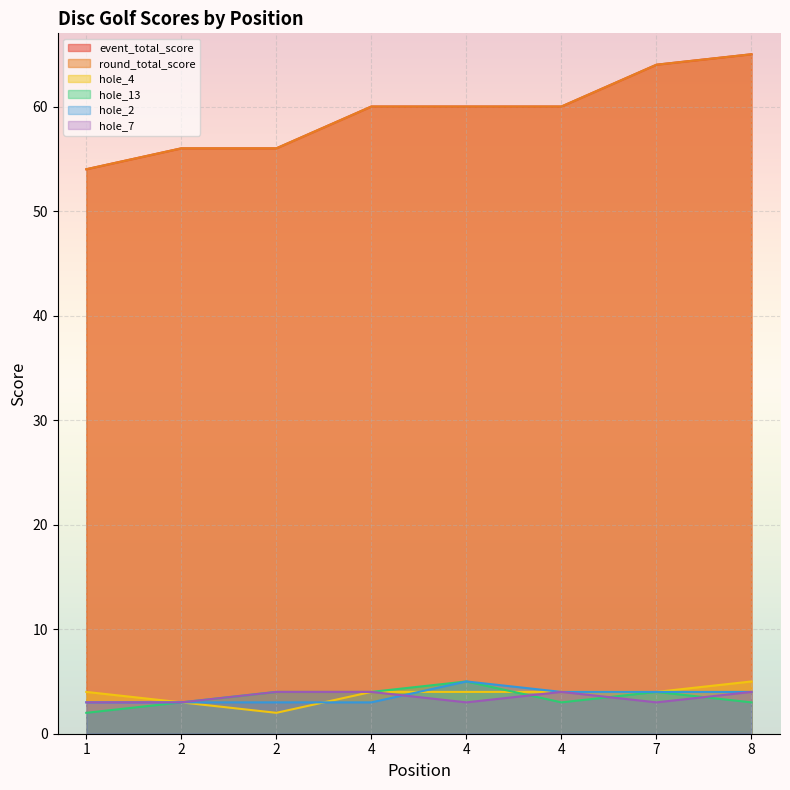

How many values in the hole_4 series exceed 4?

1